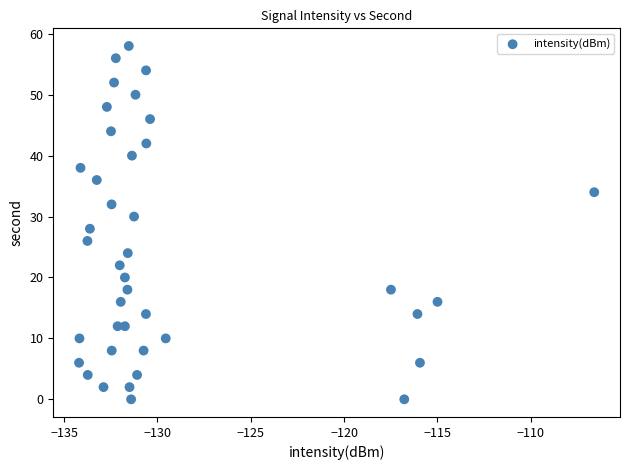

What is the range of Y values (max minus min)?

58